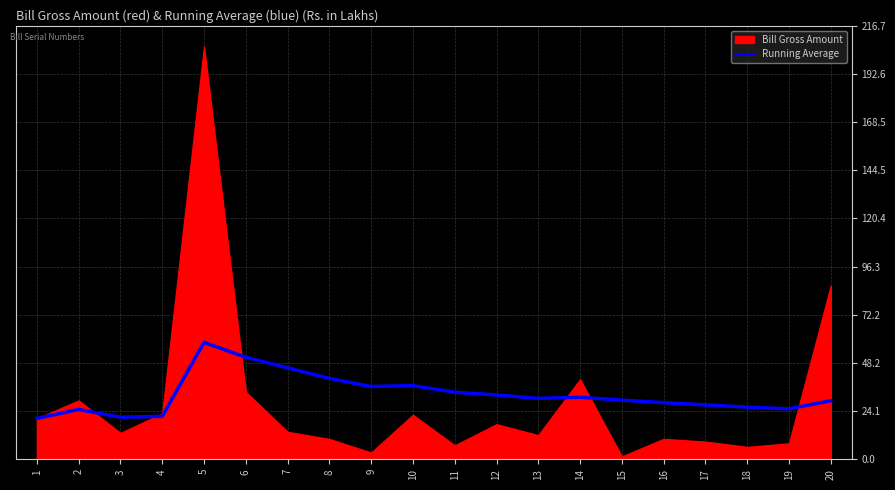

Is it true that the value at 4 is 38.6?

False